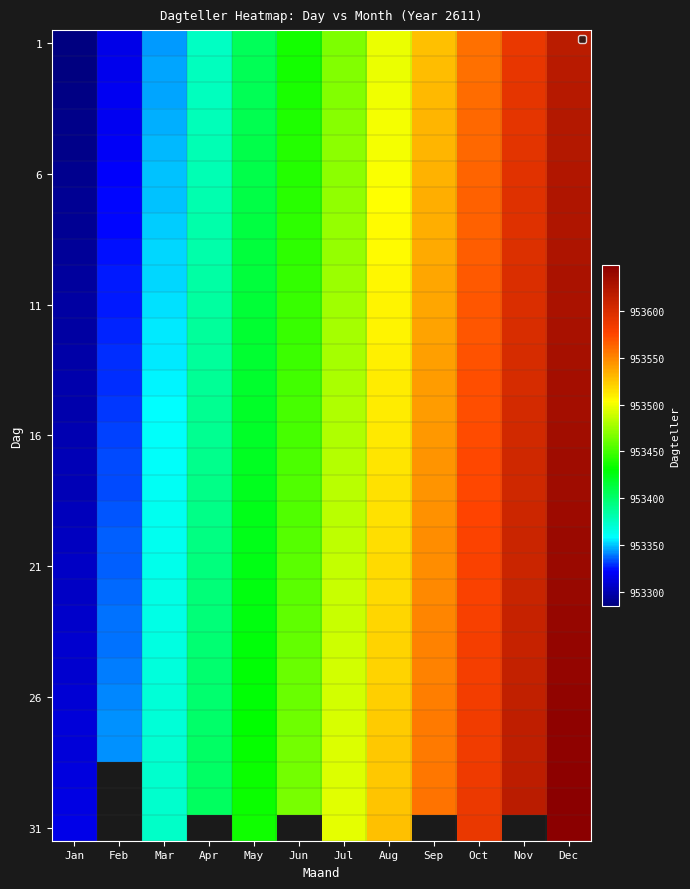

Which series has the widest spread of values?

1